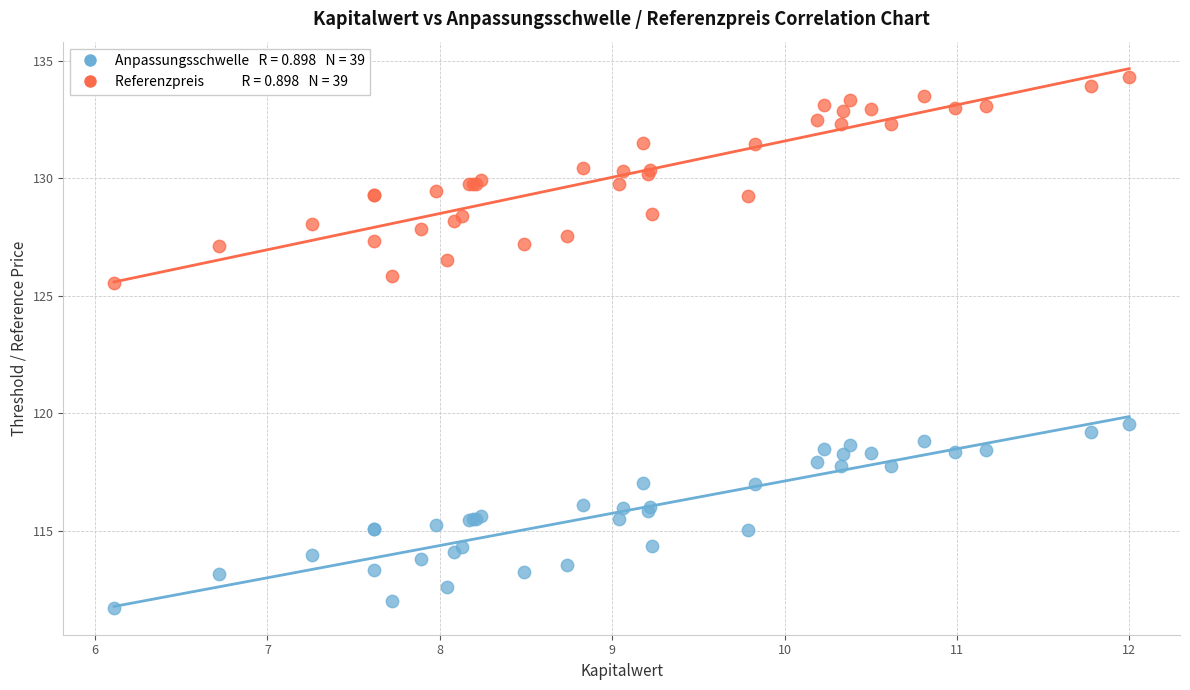

Across all series, what Y value is closest to 123?

125.5